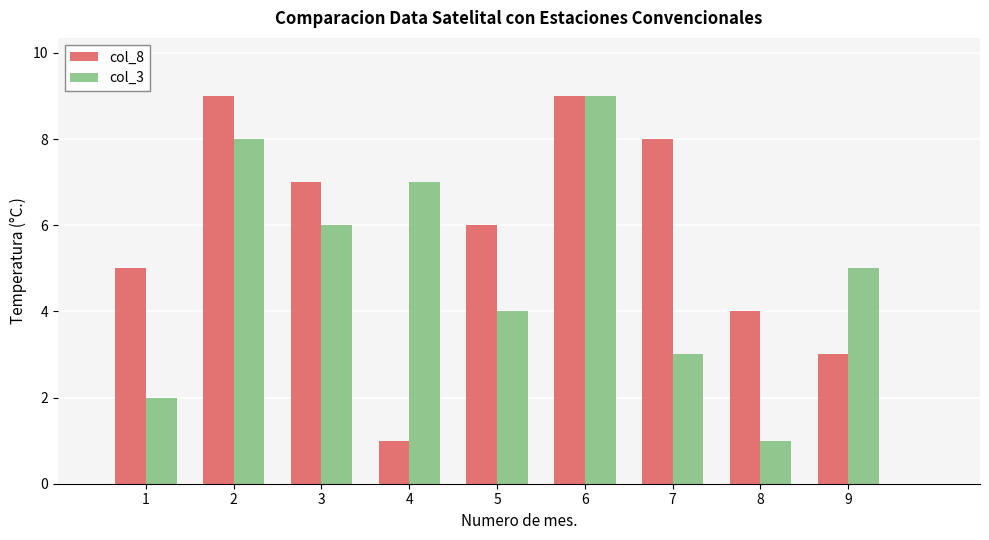

What is the difference between the highest and lowest values at 4?

6